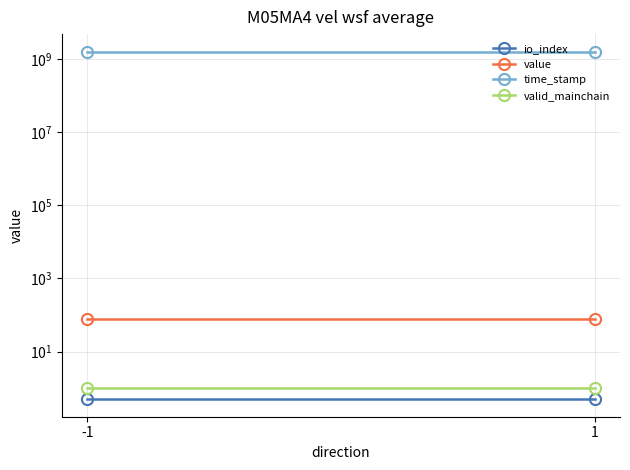

Is it true that valid_mainchain equals 1.4 at 1?

False